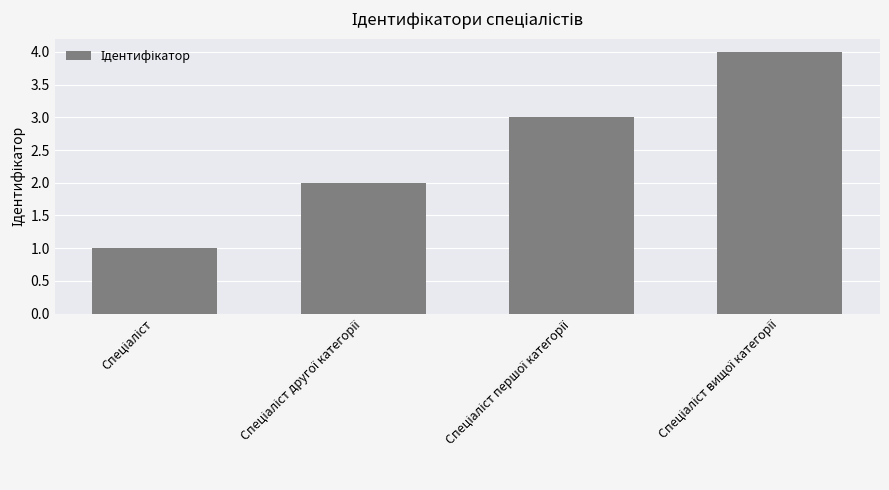

What is the sum of all values?

10